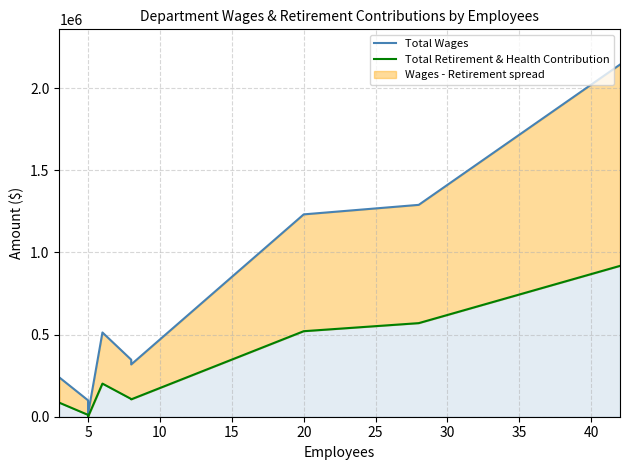

Which series has the widest spread of values?

Total Wages